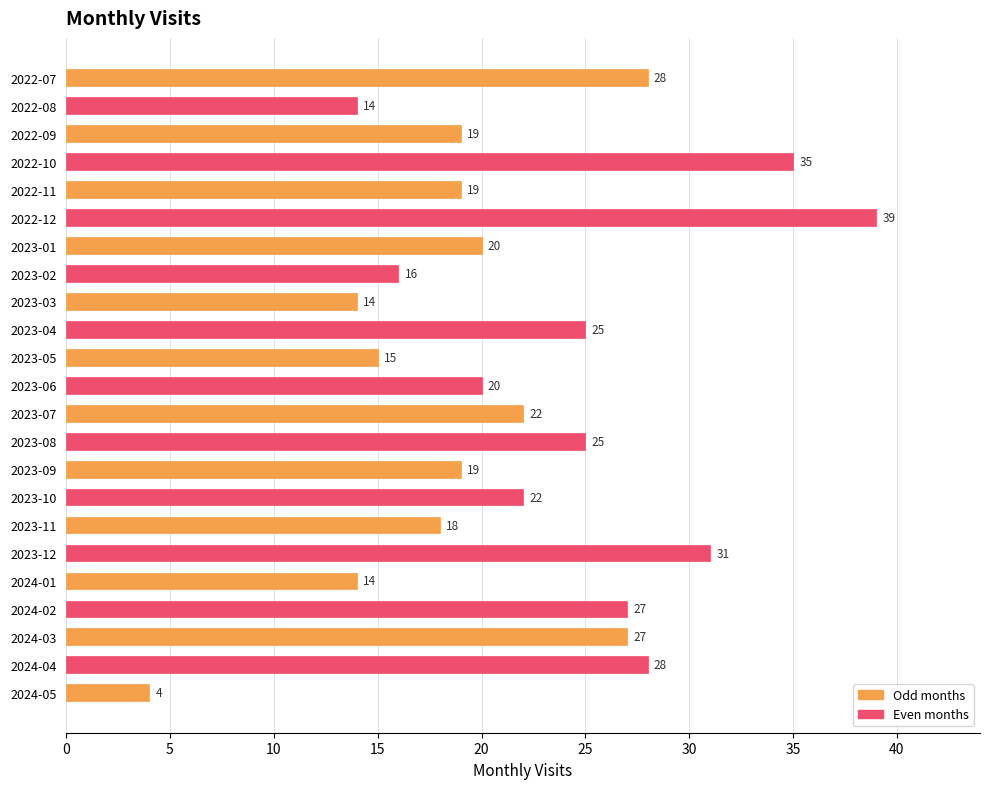

Which label corresponds to the largest value in the chart?

2022-12